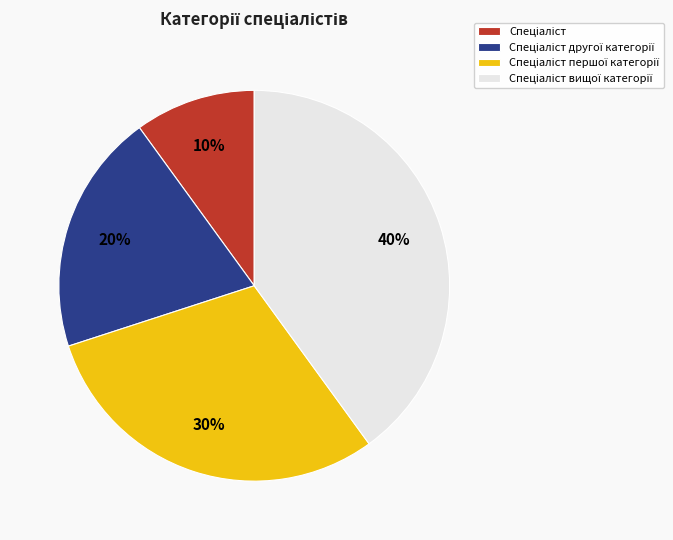

Does any single category account for the majority?

No